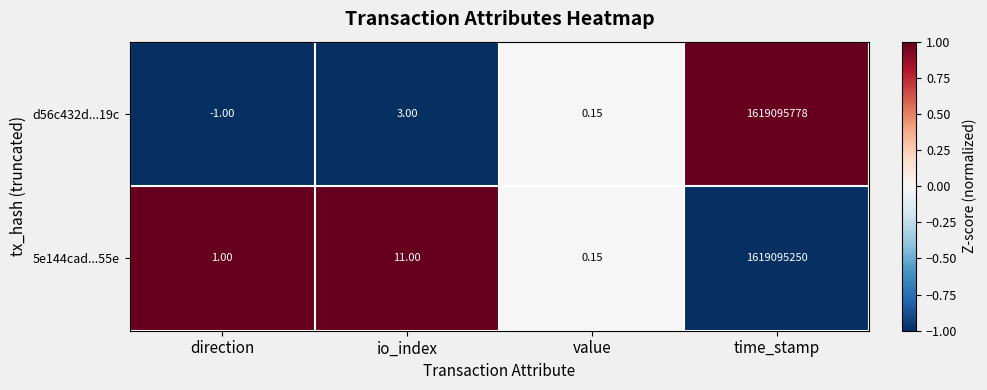

Where is 5e144cad...55e nearest to the value 809547625?

io_index